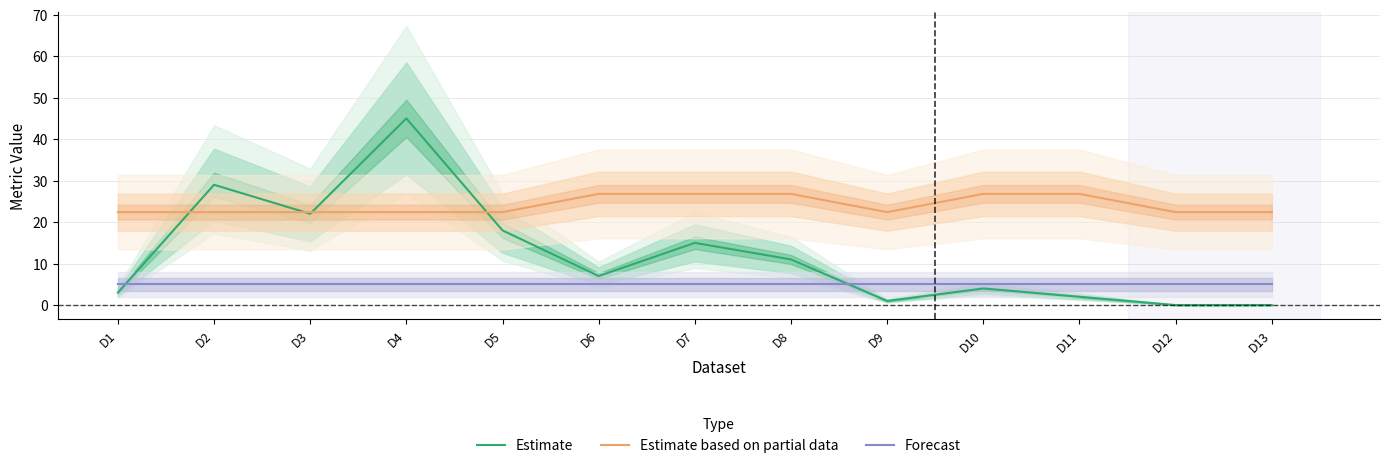

Between D7 and D10, which series saw the biggest shift?

Estimate